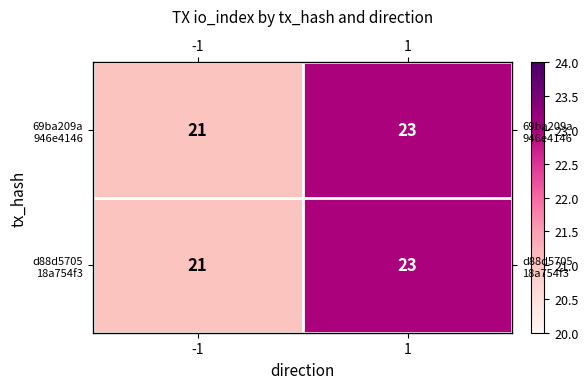

Is the value of 69ba209a 946e4146 at -1 greater than the value of d88d5705 18a754f3 at 1?

No